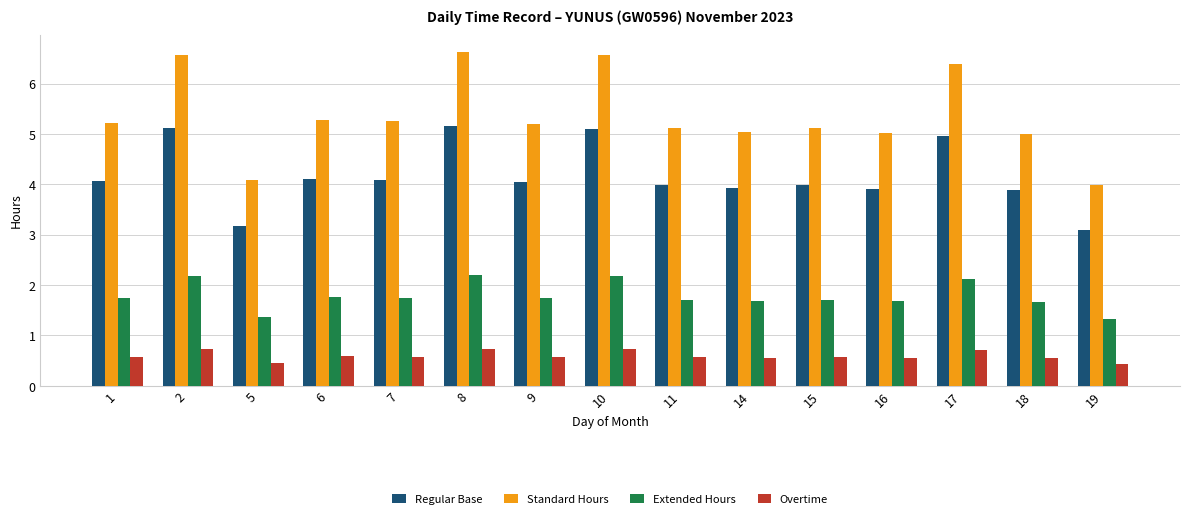

What is the approximate value of Standard Hours at 10?

6.6